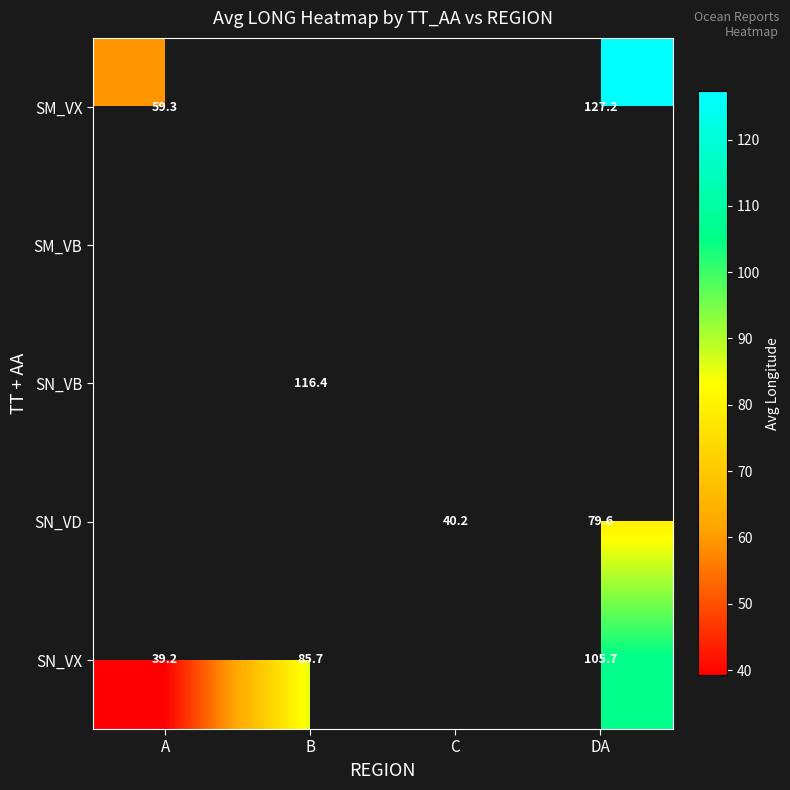

Is it true that SN_VX equals 50.3 at DA?

False